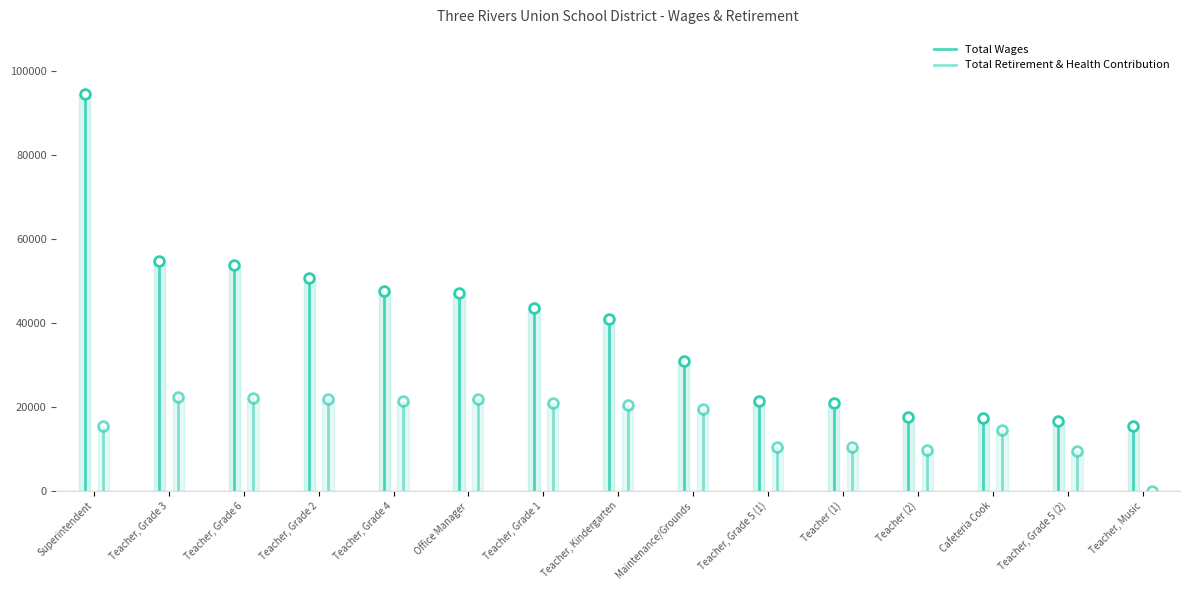

How many lines are shown in the chart?

2